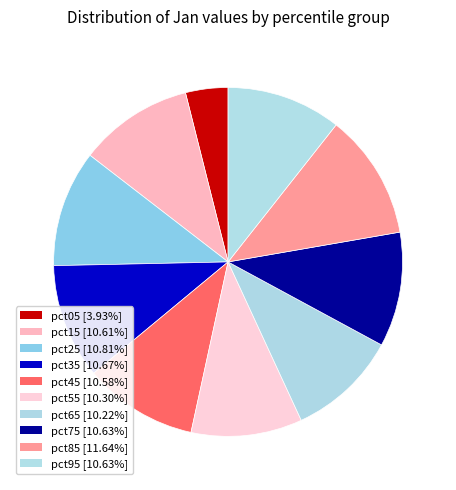

Is it true that pct65 is 10% of the pie?

True